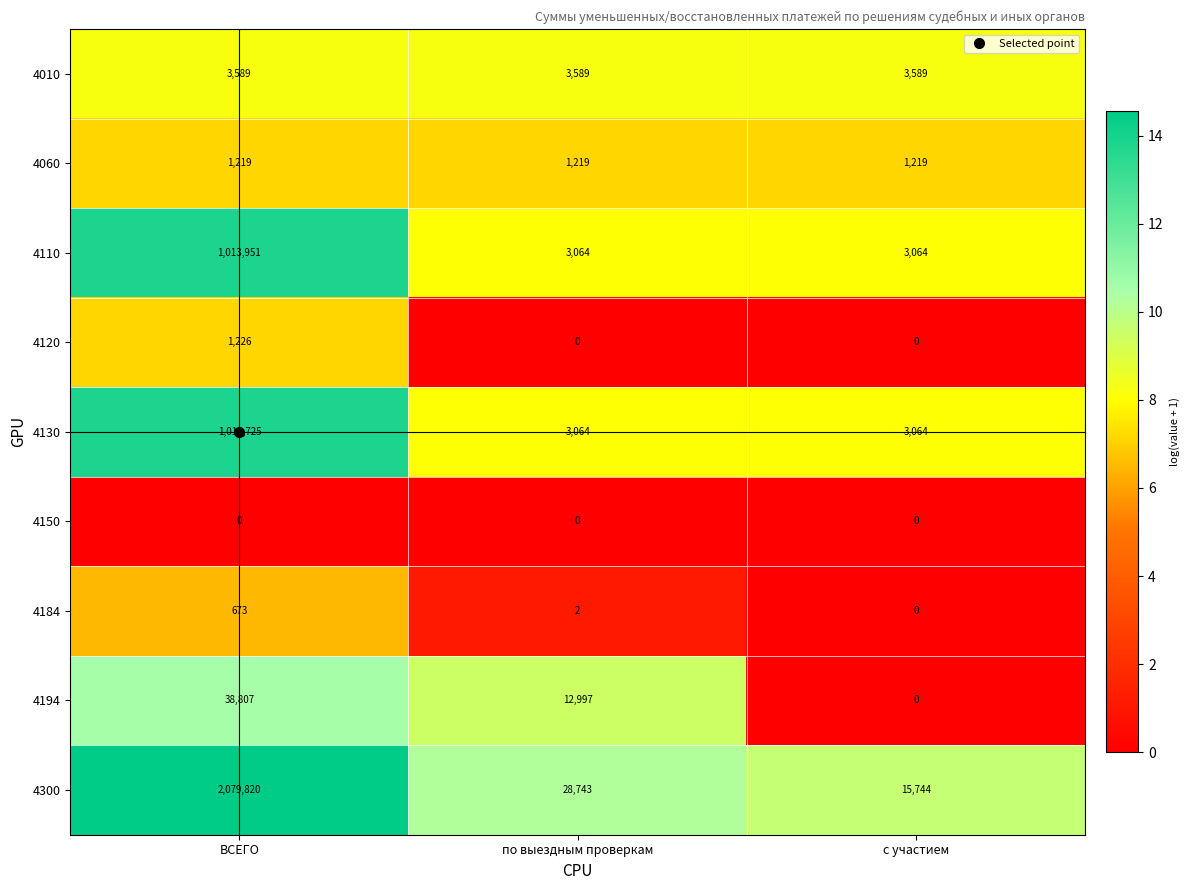

What is the maximum value shown in the chart?

2079820